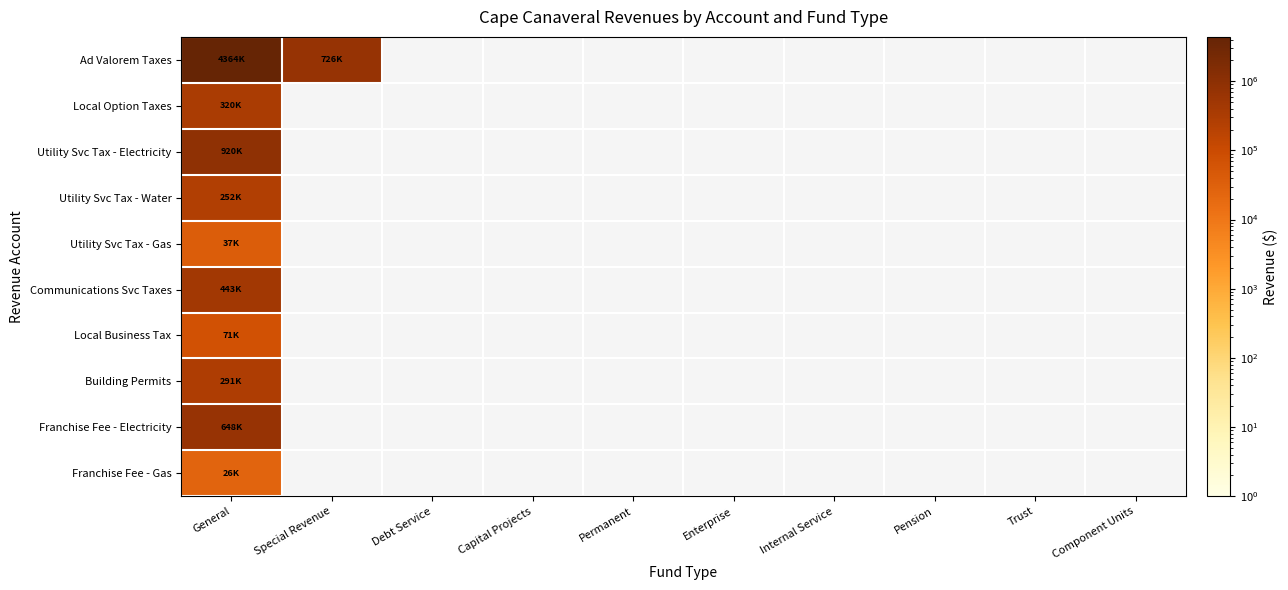

Reading left to right, extract all data points from this chart.

Ad Valorem Taxes: General=4364351	Special Revenue=725677	Debt Service=0	Capital Projects=0	Permanent=0	Enterprise=0	Internal Service=0	Pension=0	Trust=0	Component Units=0
Local Option Taxes: General=320181	Special Revenue=0	Debt Service=0	Capital Projects=0	Permanent=0	Enterprise=0	Internal Service=0	Pension=0	Trust=0	Component Units=0
Utility Svc Tax - Electricity: General=920003	Special Revenue=0	Debt Service=0	Capital Projects=0	Permanent=0	Enterprise=0	Internal Service=0	Pension=0	Trust=0	Component Units=0
Utility Svc Tax - Water: General=252139	Special Revenue=0	Debt Service=0	Capital Projects=0	Permanent=0	Enterprise=0	Internal Service=0	Pension=0	Trust=0	Component Units=0
Utility Svc Tax - Gas: General=36876	Special Revenue=0	Debt Service=0	Capital Projects=0	Permanent=0	Enterprise=0	Internal Service=0	Pension=0	Trust=0	Component Units=0
Communications Svc Taxes: General=442596	Special Revenue=0	Debt Service=0	Capital Projects=0	Permanent=0	Enterprise=0	Internal Service=0	Pension=0	Trust=0	Component Units=0
Local Business Tax: General=70509	Special Revenue=0	Debt Service=0	Capital Projects=0	Permanent=0	Enterprise=0	Internal Service=0	Pension=0	Trust=0	Component Units=0
Building Permits: General=291123	Special Revenue=0	Debt Service=0	Capital Projects=0	Permanent=0	Enterprise=0	Internal Service=0	Pension=0	Trust=0	Component Units=0
Franchise Fee - Electricity: General=648002	Special Revenue=0	Debt Service=0	Capital Projects=0	Permanent=0	Enterprise=0	Internal Service=0	Pension=0	Trust=0	Component Units=0
Franchise Fee - Gas: General=25781	Special Revenue=0	Debt Service=0	Capital Projects=0	Permanent=0	Enterprise=0	Internal Service=0	Pension=0	Trust=0	Component Units=0